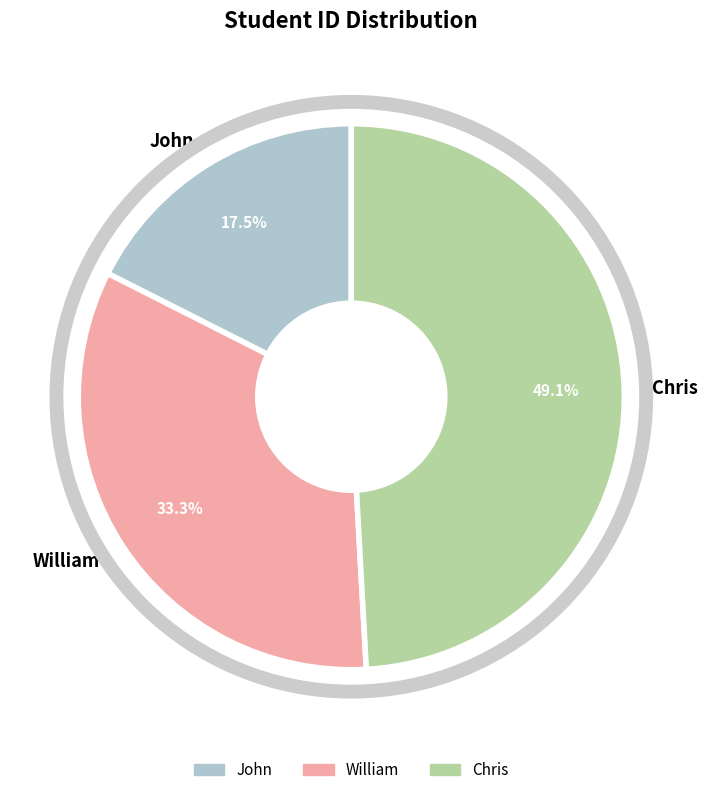

Count the number of slices in the pie.

3